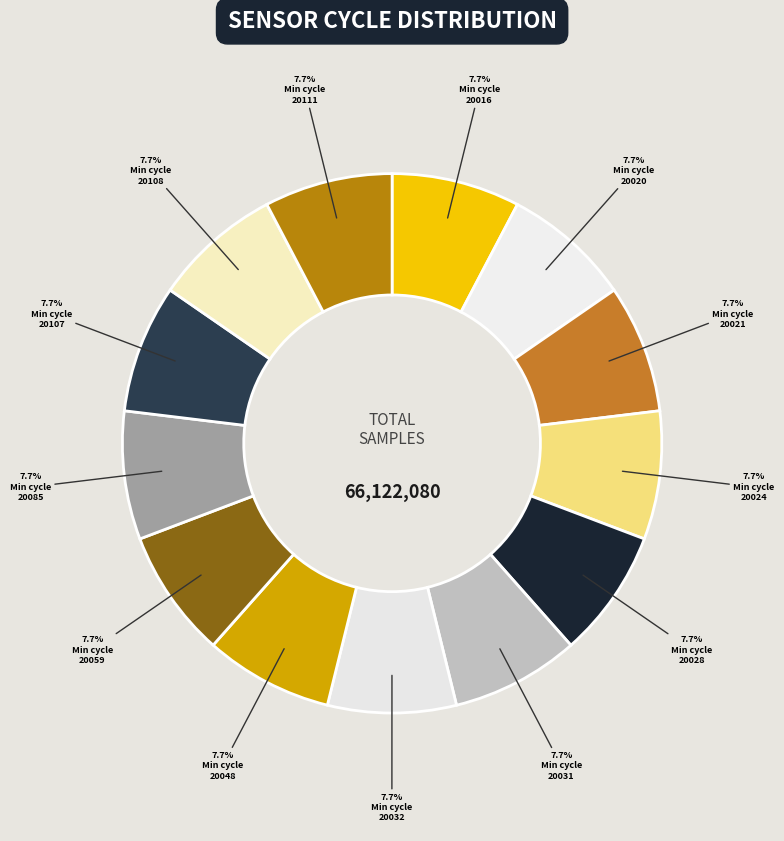

Count the number of slices in the pie.

13